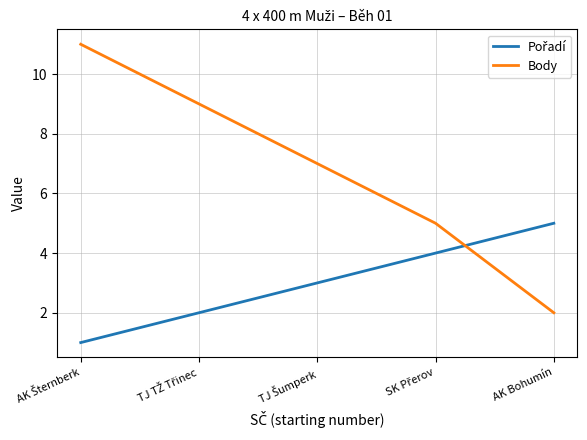

Which category has the lowest value in the Body series?

AK Bohumín